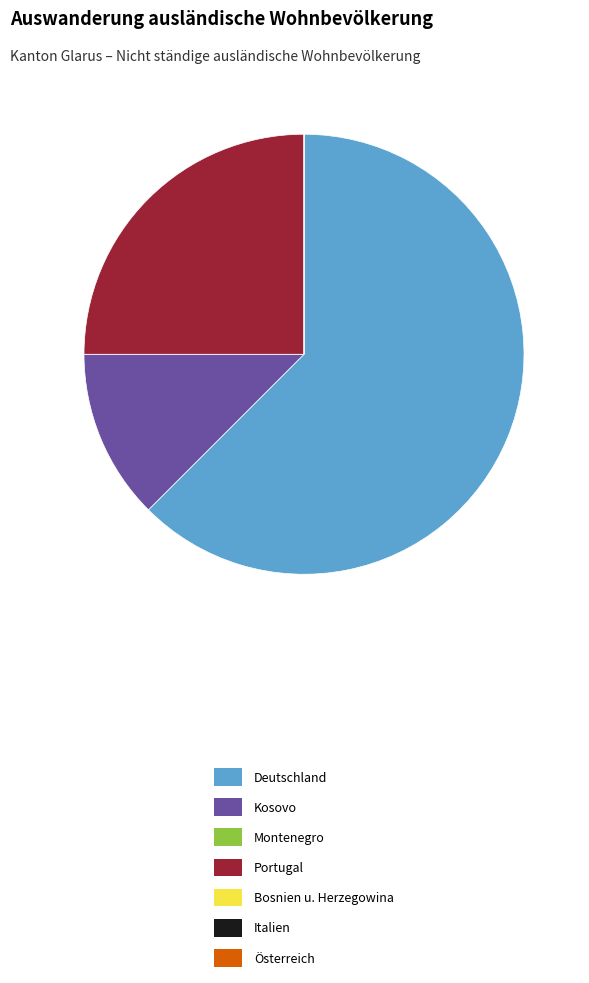

What is the largest slice in the pie chart?

Deutschland